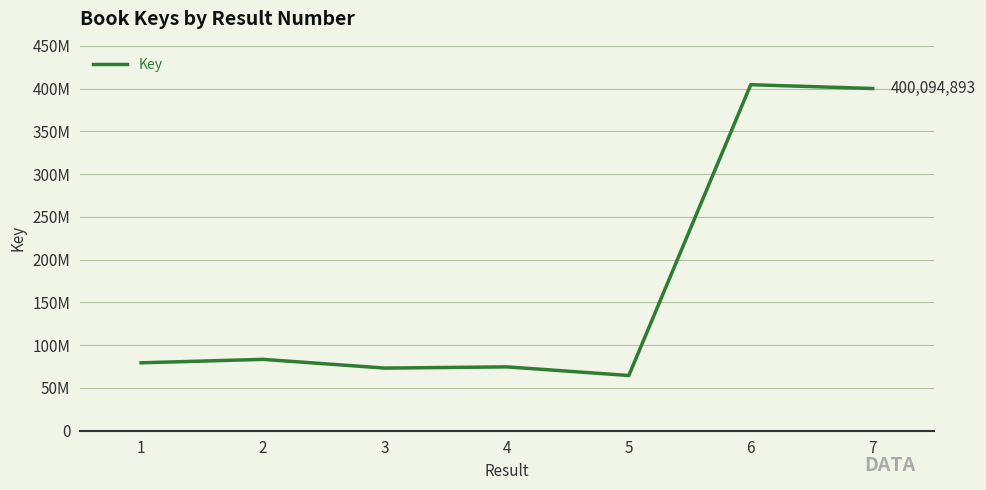

Is it true that the value at 6 is 404562595?

True